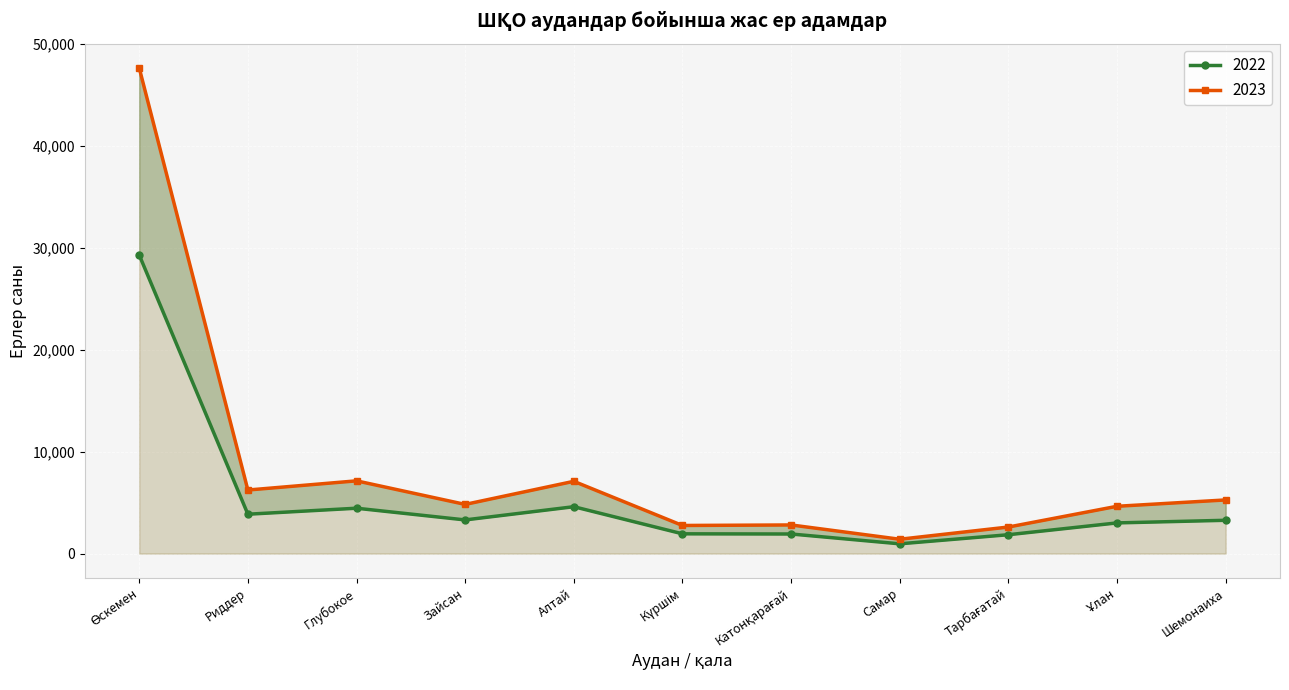

The value of 2023 at Глубокое is 7135. True or false?

True